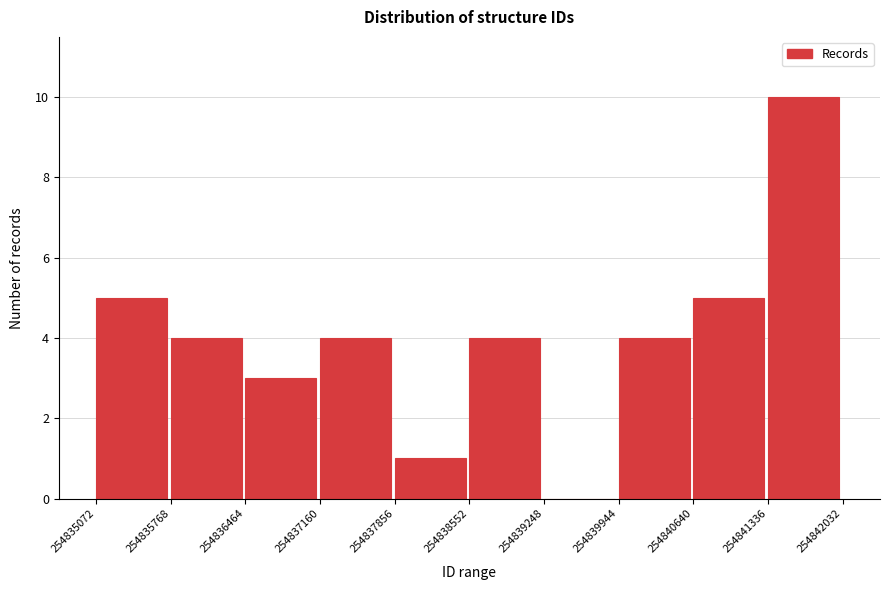

Over which range of the x-axis is the bar tallest?

254841336 to 254842032